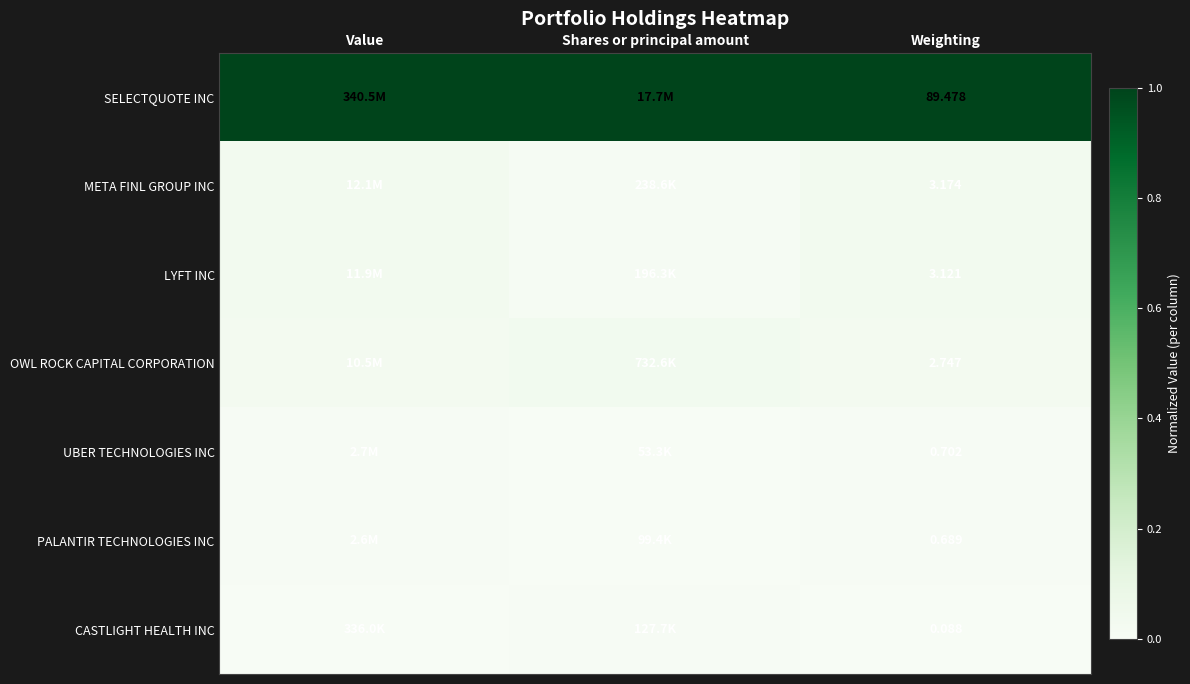

At Weighting, list the series in order from largest to smallest.

SELECTQUOTE INC, META FINL GROUP INC, LYFT INC, OWL ROCK CAPITAL CORPORATION, UBER TECHNOLOGIES INC, PALANTIR TECHNOLOGIES INC, CASTLIGHT HEALTH INC